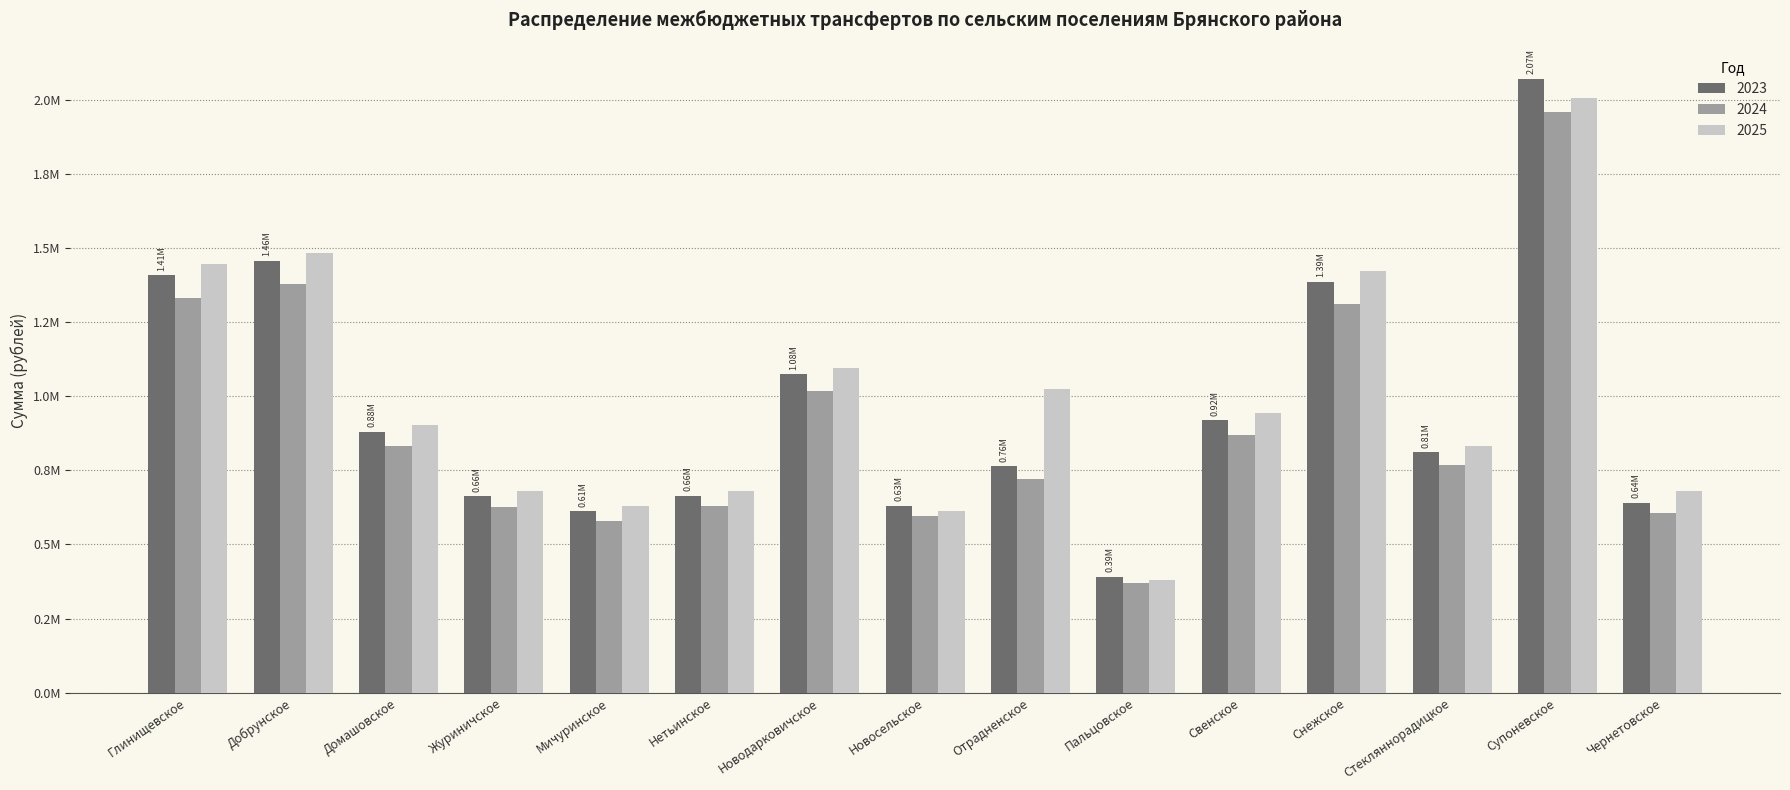

Which label corresponds to the smallest value in the chart?

Пальцовское